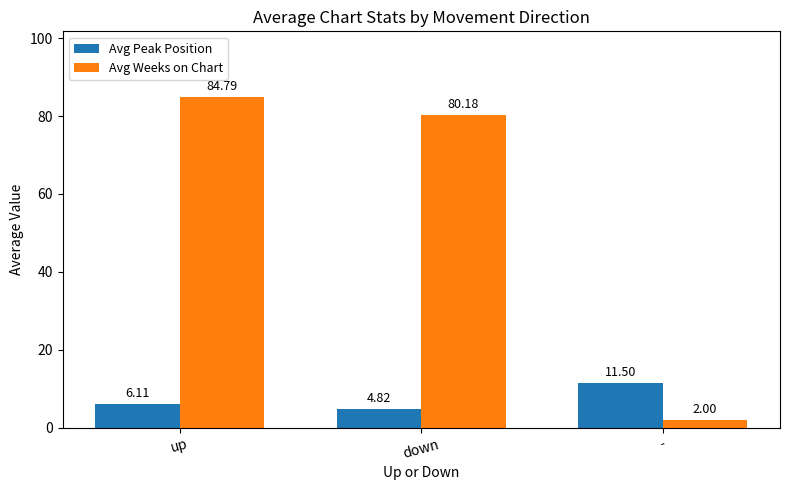

What is the sum of all Avg Peak Position values?

22.4